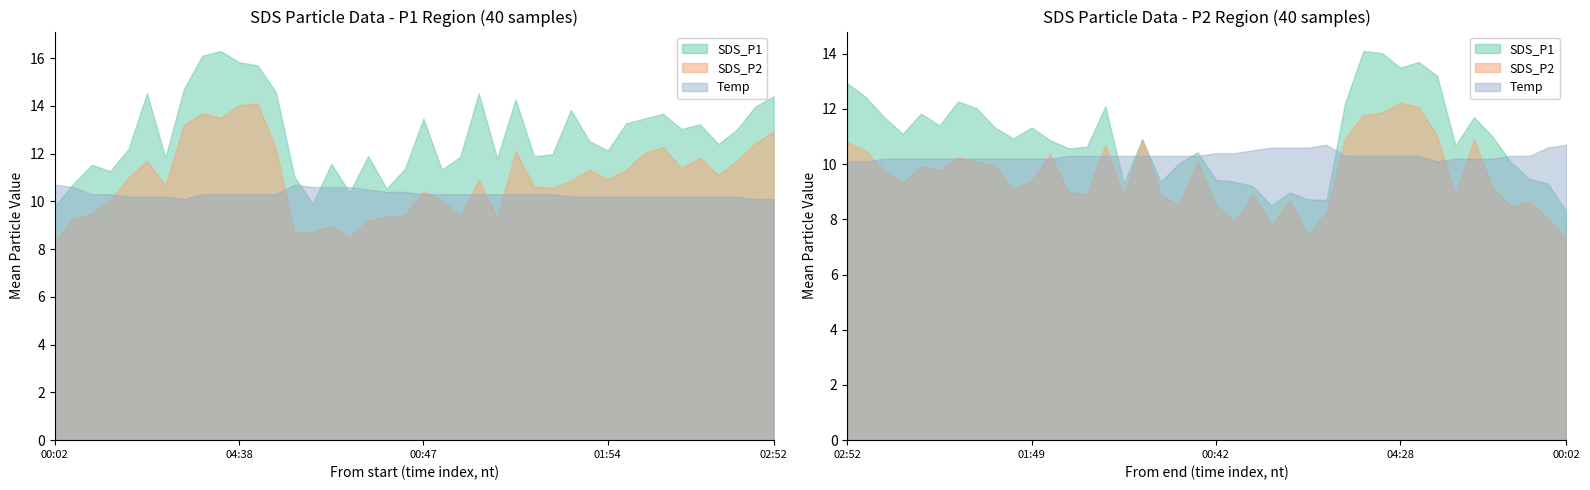

What is the label of the 28th point from the right?

12